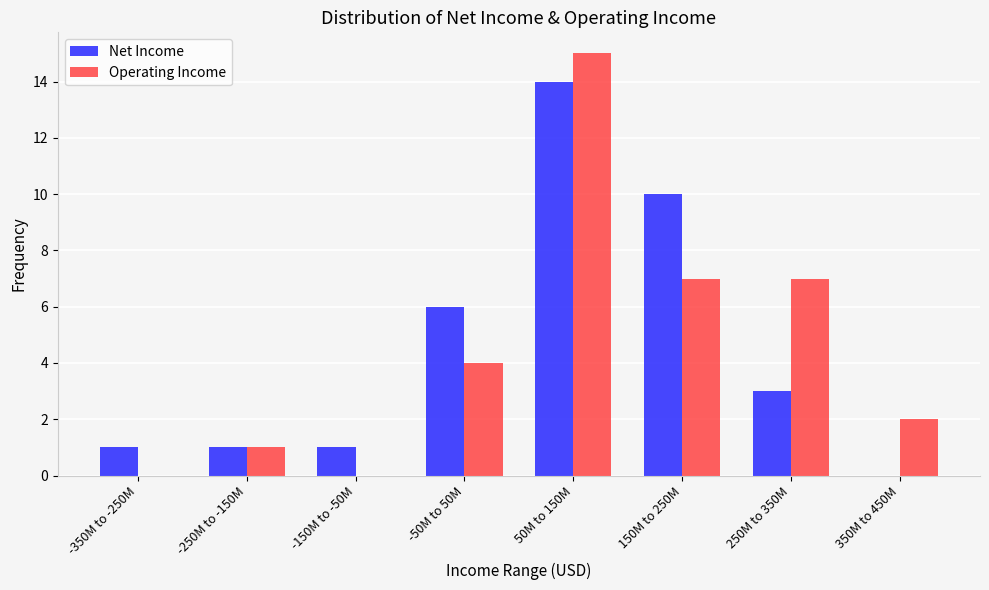

Reading right to left, extract all data points from this chart.

Net Income: 350M to 450M=0	250M to 350M=3	150M to 250M=10	50M to 150M=14	-50M to 50M=6	-150M to -50M=1	-250M to -150M=1	-350M to -250M=1
Operating Income: 350M to 450M=2	250M to 350M=7	150M to 250M=7	50M to 150M=15	-50M to 50M=4	-150M to -50M=0	-250M to -150M=1	-350M to -250M=0